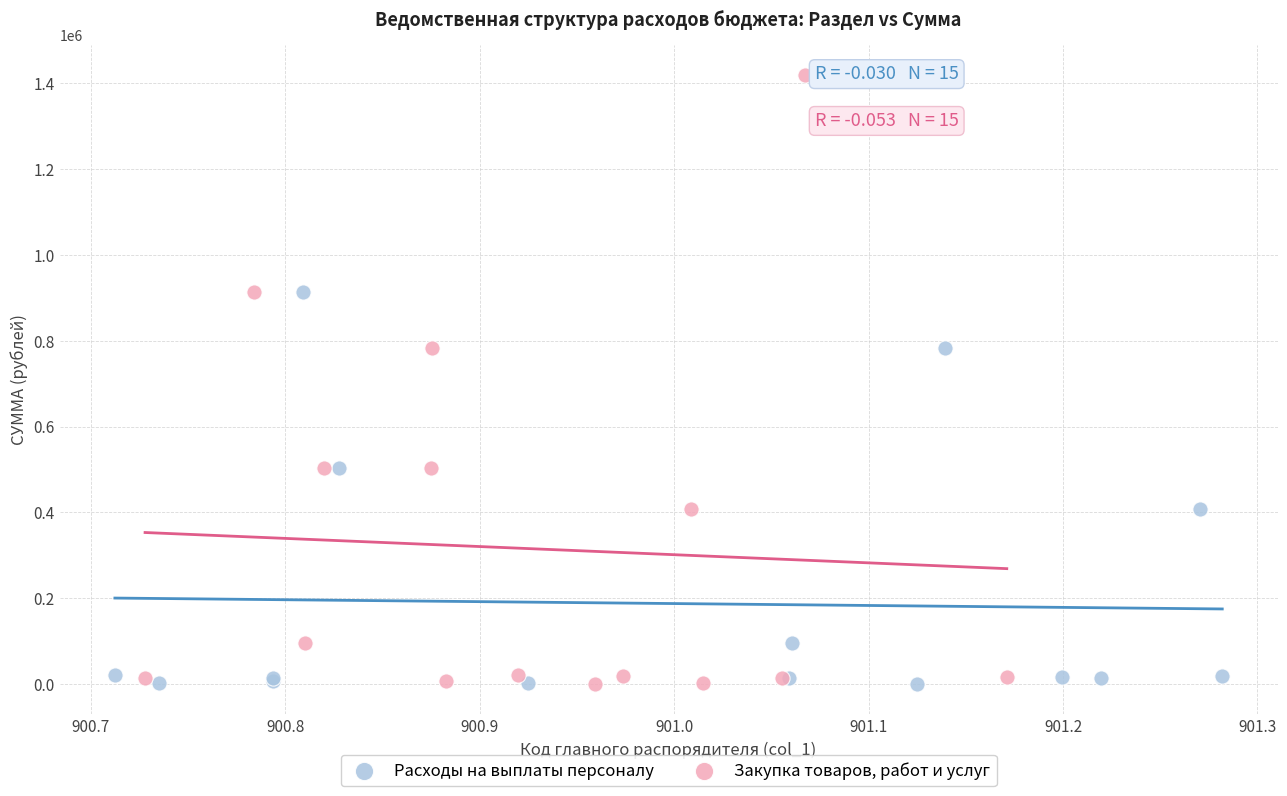

Which series has the largest Y range (max minus min)?

Закупка товаров, работ и услуг